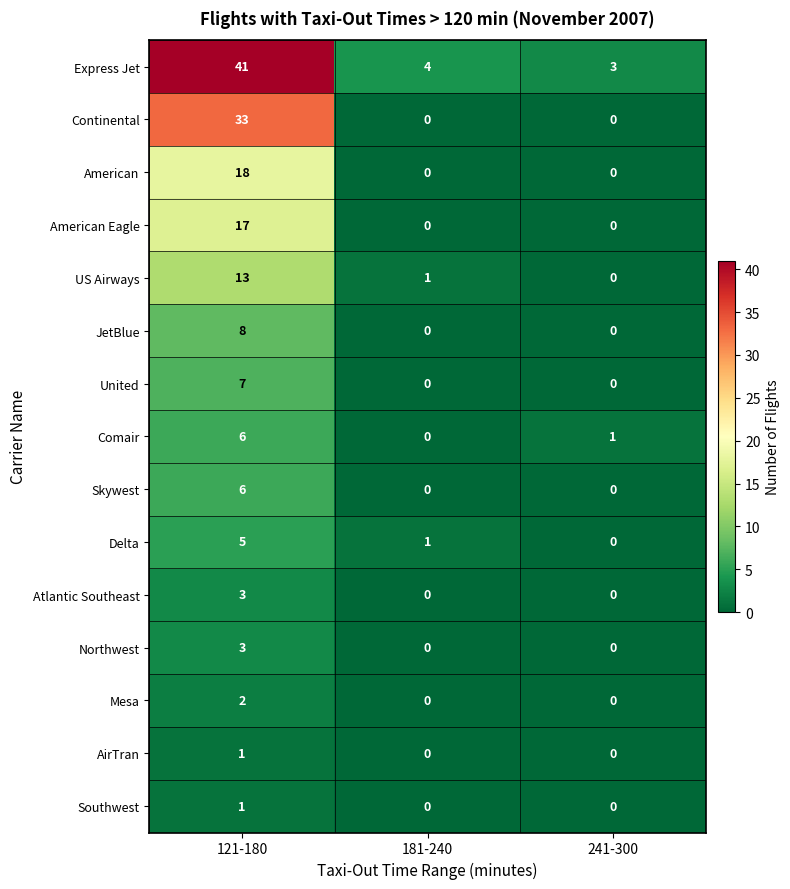

Which series has the largest range (max minus min)?

Express Jet